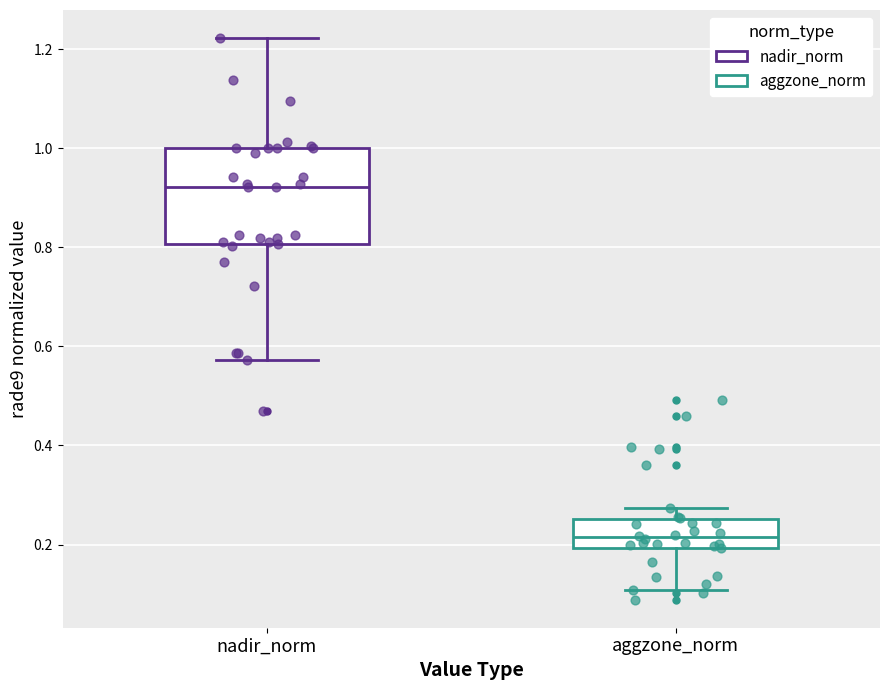

Which box is the tallest, from its lower edge to its upper edge?

nadir_norm